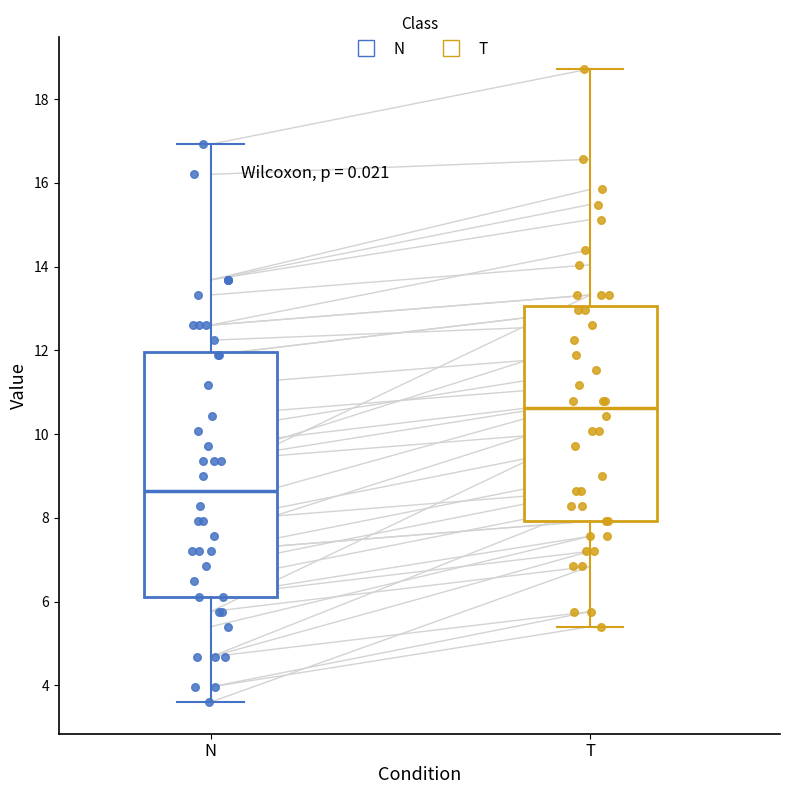

Reading left to right, transcribe this box plot: for each box, give where its median line is, the range the box spans, and where its two whiskers end, as read against the y-axis. The values are not printed on the chart, so give them approximately, as read against the axis.

N: median 8.6, box 6.2 to 12.0, whiskers 3.6 to 17.0
T: median 10.6, box 8.0 to 13.0, whiskers 5.4 to 18.8